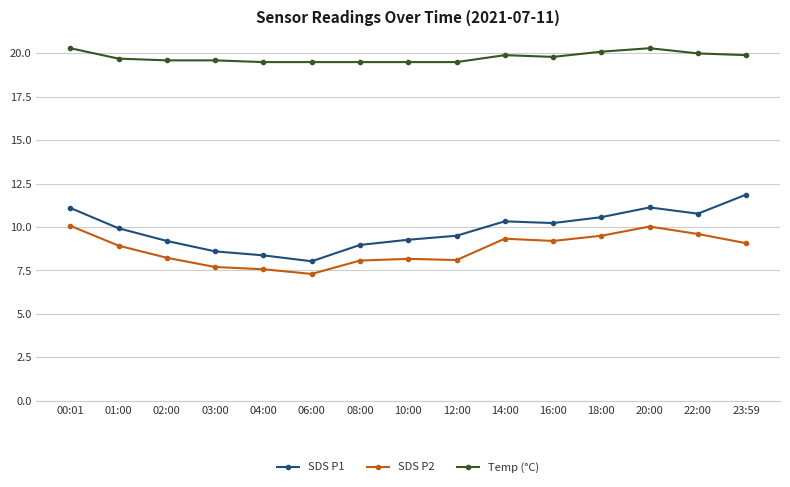

True or false: Temp (°C) has a value of 5.2 at 02:00.

False